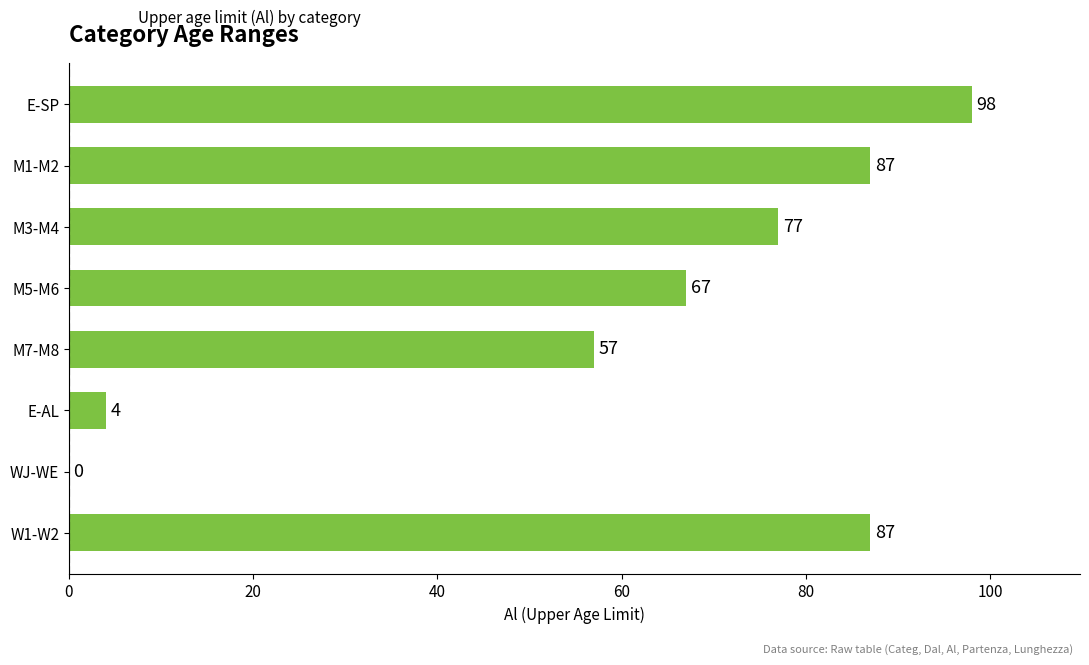

Reading top to bottom, transcribe all the data shown in this chart.

E-SP=98	M1-M2=87	M3-M4=77	M5-M6=67	M7-M8=57	E-AL=4	WJ-WE=0	W1-W2=87